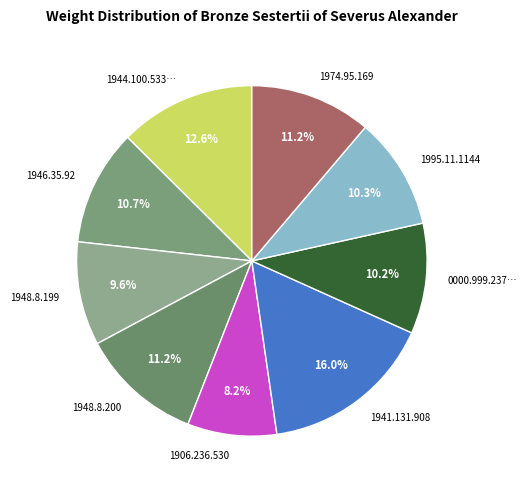

Is there a majority slice in this chart?

No